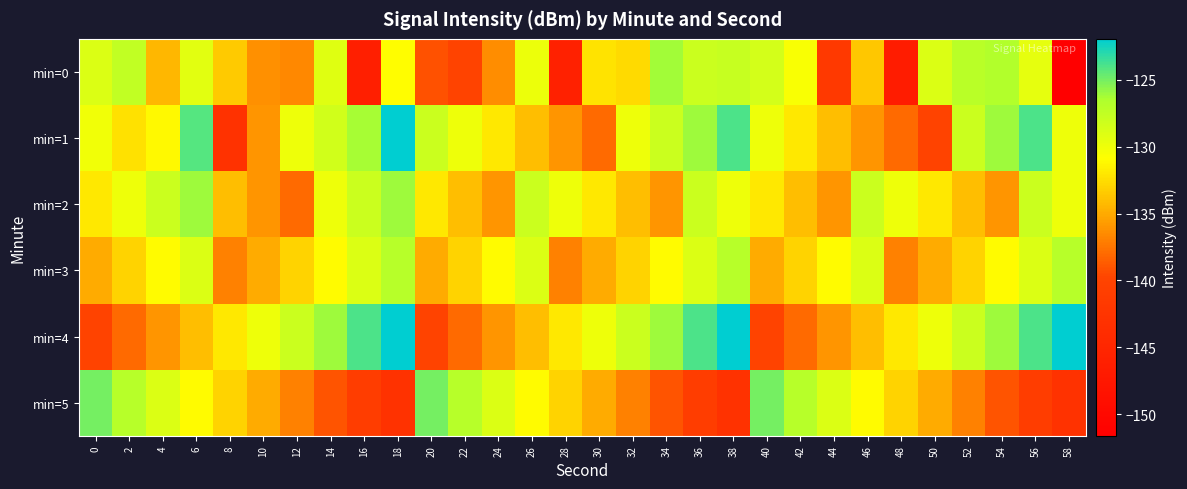

Reading left to right, extract all data points from this chart.

min=0: 0=-129.0	2=-127.6	4=-134.4	6=-129.4	8=-133.5	10=-136.3	12=-136.6	14=-129.2	16=-146.2	18=-130.9	20=-139.2	22=-140.0	24=-136.4	26=-129.9	28=-145.9	30=-132.2	32=-132.6	34=-126.1	36=-128.0	38=-127.8	40=-128.4	42=-130.5	44=-141.7	46=-133.6	48=-146.7	50=-129.0	52=-127.1	54=-126.7	56=-129.5	58=-151.6
min=1: 0=-130.1	2=-132.3	4=-131.1	6=-124.1	8=-142.9	10=-136.1	12=-130.0	14=-128.4	16=-126.3	18=-121.9	20=-128.0	22=-130.0	24=-132.0	26=-134.0	28=-136.0	30=-138.0	32=-130.0	34=-128.0	36=-126.0	38=-124.0	40=-130.0	42=-132.0	44=-134.0	46=-136.0	48=-138.0	50=-140.0	52=-128.0	54=-126.0	56=-124.0	58=-130.0
min=2: 0=-132.0	2=-130.0	4=-128.0	6=-126.0	8=-134.0	10=-136.0	12=-138.0	14=-130.0	16=-128.0	18=-126.0	20=-132.0	22=-134.0	24=-136.0	26=-128.0	28=-130.0	30=-132.0	32=-134.0	34=-136.0	36=-128.0	38=-130.0	40=-132.0	42=-134.0	44=-136.0	46=-128.0	48=-130.0	50=-132.0	52=-134.0	54=-136.0	56=-128.0	58=-130.0
min=3: 0=-135.0	2=-133.0	4=-131.0	6=-129.0	8=-137.0	10=-135.0	12=-133.0	14=-131.0	16=-129.0	18=-127.0	20=-135.0	22=-133.0	24=-131.0	26=-129.0	28=-137.0	30=-135.0	32=-133.0	34=-131.0	36=-129.0	38=-127.0	40=-135.0	42=-133.0	44=-131.0	46=-129.0	48=-137.0	50=-135.0	52=-133.0	54=-131.0	56=-129.0	58=-127.0
min=4: 0=-140.0	2=-138.0	4=-136.0	6=-134.0	8=-132.0	10=-130.0	12=-128.0	14=-126.0	16=-124.0	18=-122.0	20=-140.0	22=-138.0	24=-136.0	26=-134.0	28=-132.0	30=-130.0	32=-128.0	34=-126.0	36=-124.0	38=-122.0	40=-140.0	42=-138.0	44=-136.0	46=-134.0	48=-132.0	50=-130.0	52=-128.0	54=-126.0	56=-124.0	58=-122.0
min=5: 0=-125.0	2=-127.0	4=-129.0	6=-131.0	8=-133.0	10=-135.0	12=-137.0	14=-139.0	16=-141.0	18=-143.0	20=-125.0	22=-127.0	24=-129.0	26=-131.0	28=-133.0	30=-135.0	32=-137.0	34=-139.0	36=-141.0	38=-143.0	40=-125.0	42=-127.0	44=-129.0	46=-131.0	48=-133.0	50=-135.0	52=-137.0	54=-139.0	56=-141.0	58=-143.0